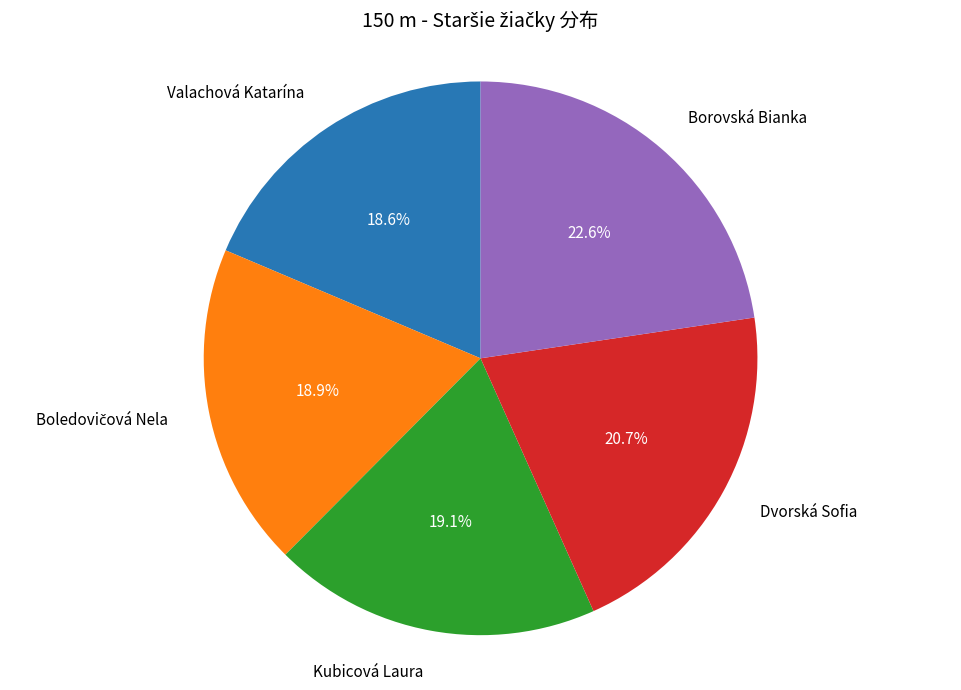

Count the number of slices in the pie.

5